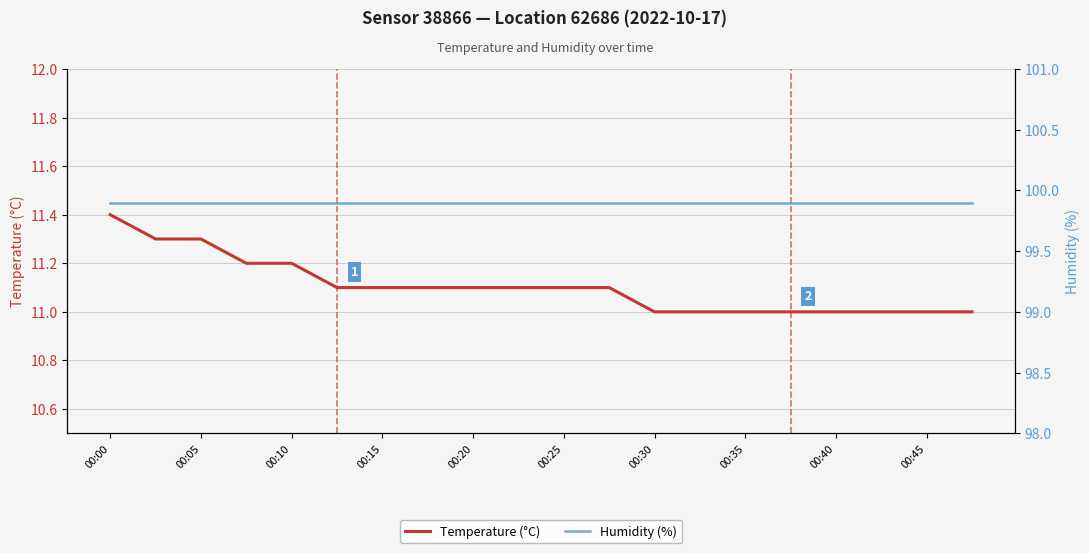

True or false: Temperature (°C) and Humidity (%) cross at least once.

False